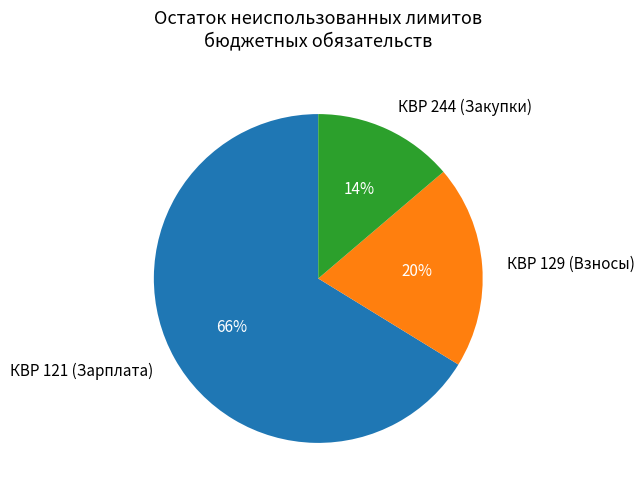

To the nearest percent, what is the average slice percentage?

33%